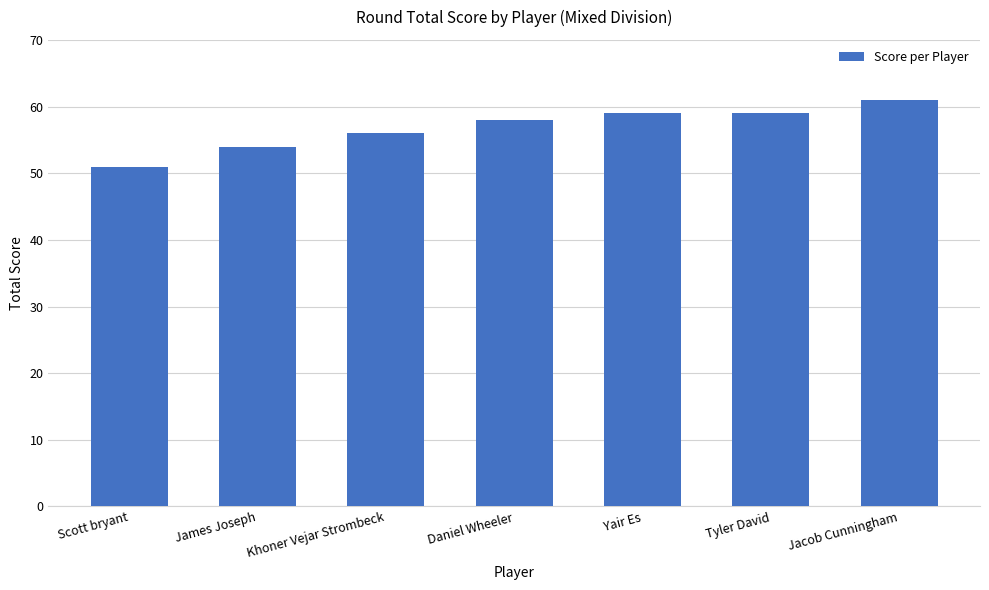

What is the sum of the values at Jacob Cunningham and Scott bryant?

112